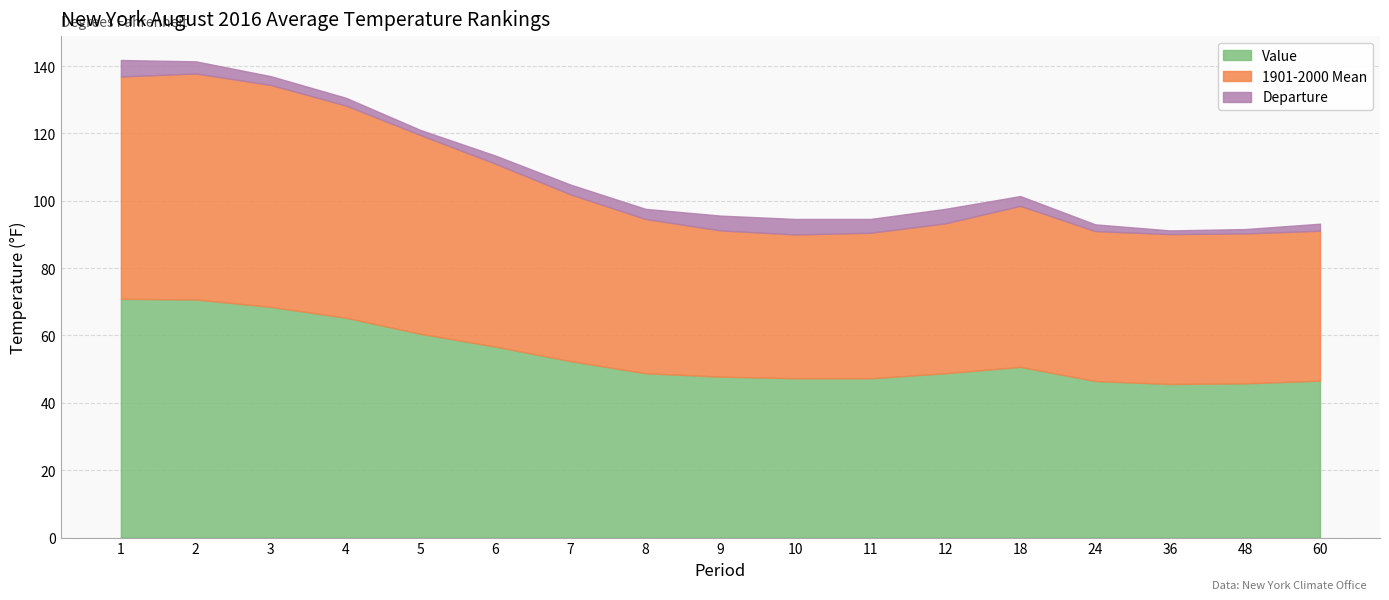

How many interior local valleys does the 1901-2000 Mean series have?

1